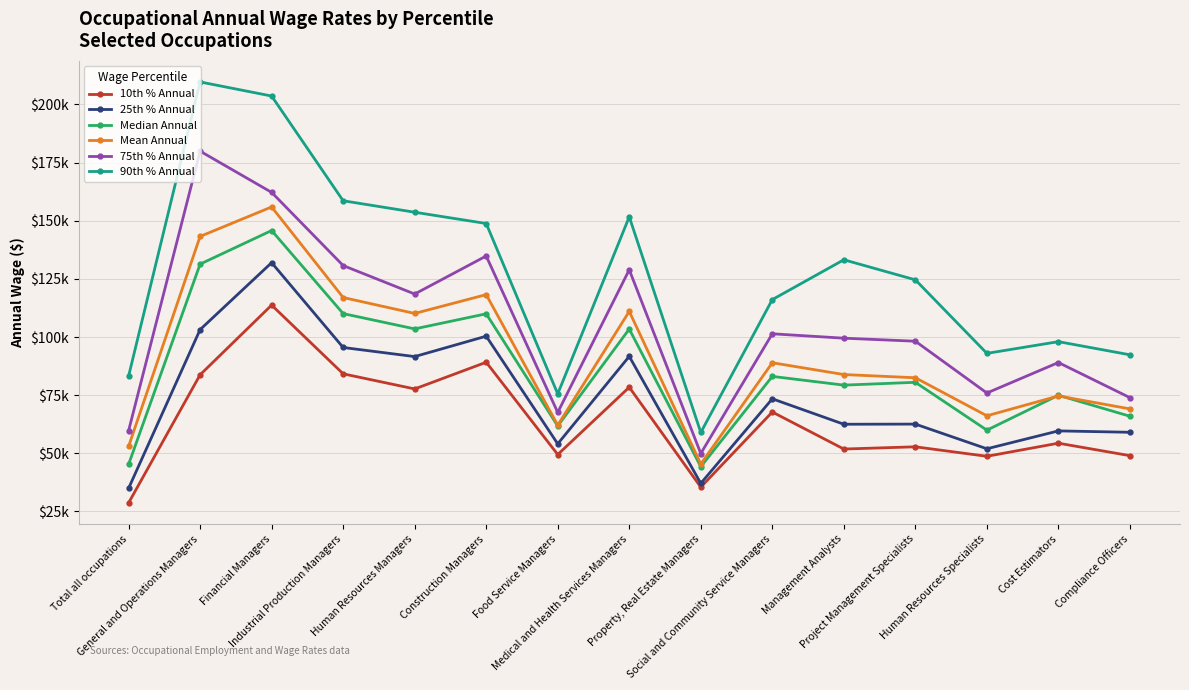

Rank the categories by Median Annual value from lowest to highest.

Property, Real Estate Managers, Total all occupations, Human Resources Specialists, Food Service Managers, Compliance Officers, Cost Estimators, Management Analysts, Project Management Specialists, Social and Community Service Managers, Medical and Health Services Managers, Human Resources Managers, Construction Managers, Industrial Production Managers, General and Operations Managers, Financial Managers